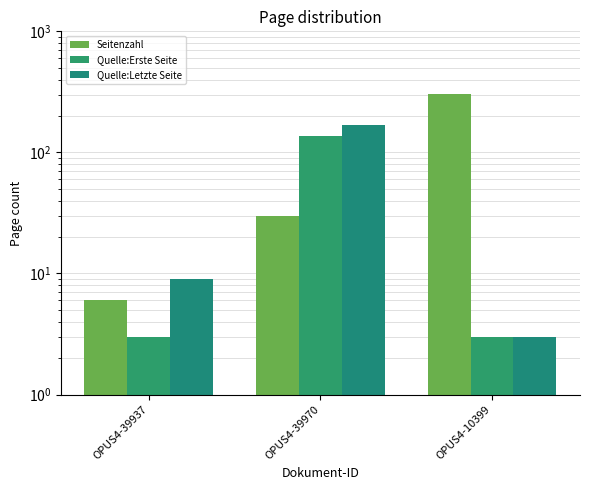

Rank the series at OPUS4-39970 from lowest to highest value.

Seitenzahl, Quelle:Erste Seite, Quelle:Letzte Seite